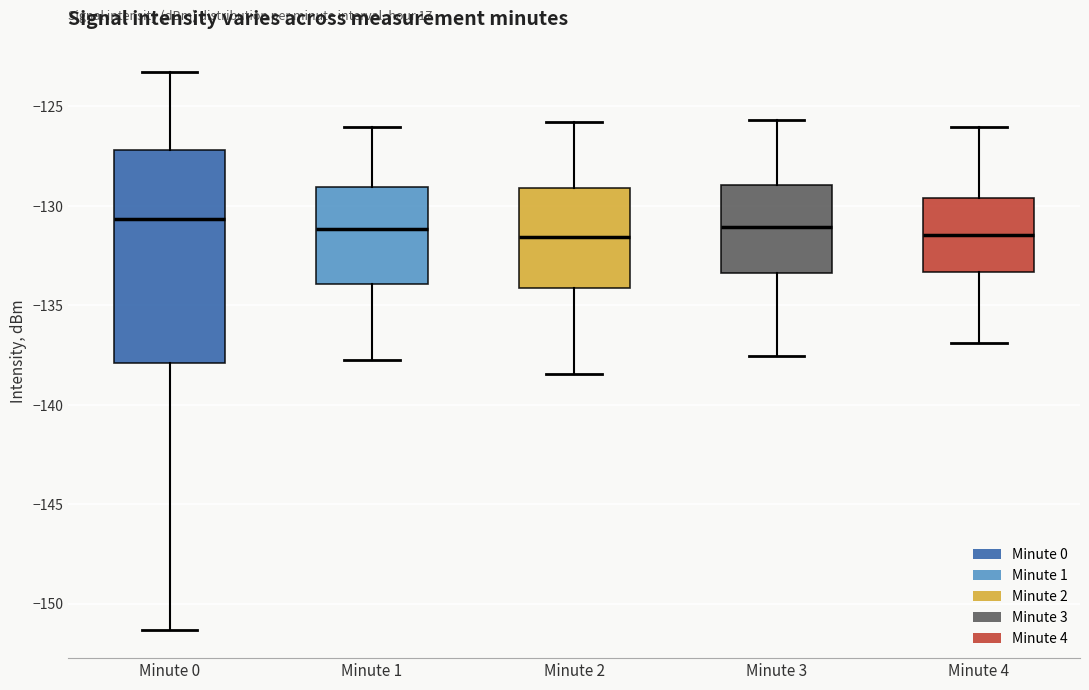

Comparing the boxes themselves (not the whiskers), which one is the tallest?

Minute 0